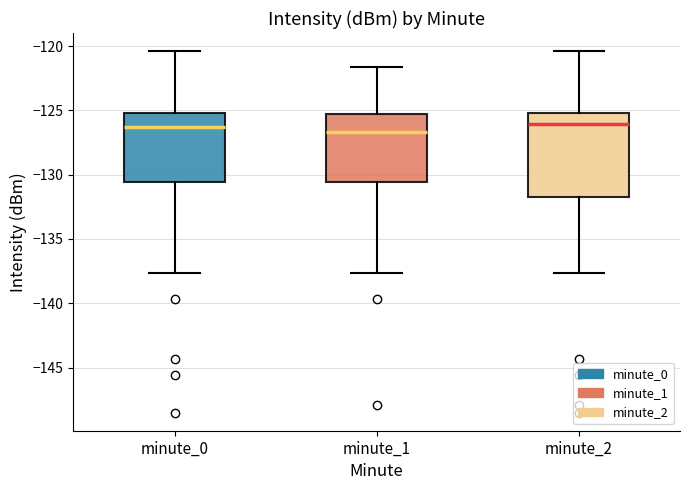

Where does the lower whisker of the box for minute_1 end on the y-axis? The values are not printed on the chart, so give them approximately, as read against the axis.

-137.5